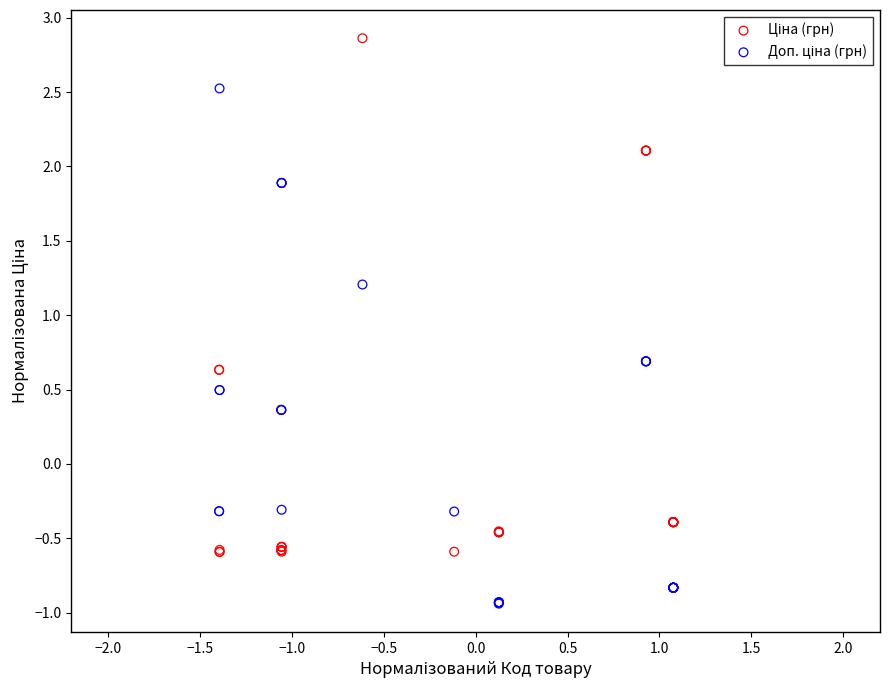

What is the X range (max minus min) for the scatter plot?

2.5